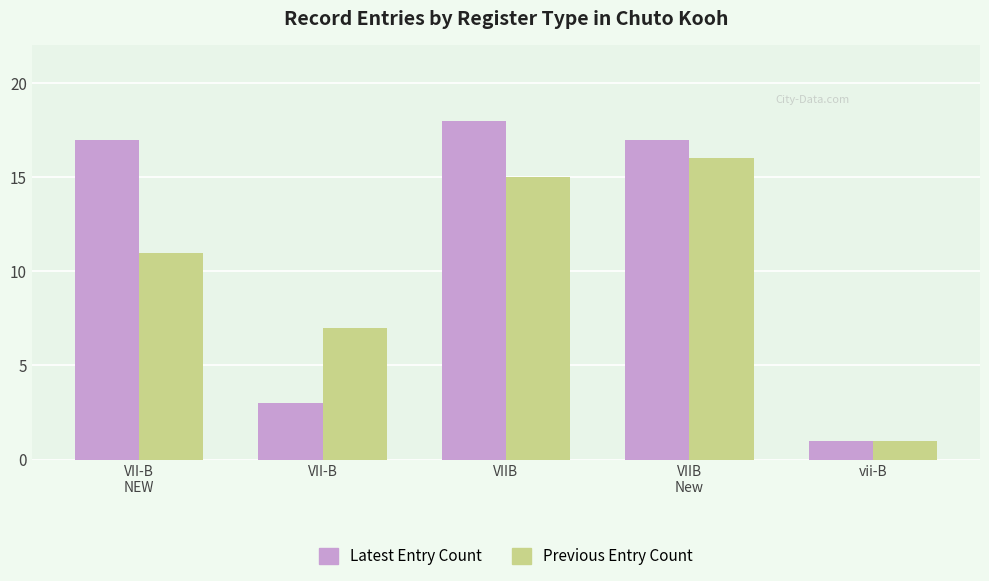

Reading left to right, what are all the values shown in this chart?

Latest Entry Count: 17	3	18	17	1
Previous Entry Count: 11	7	15	16	1